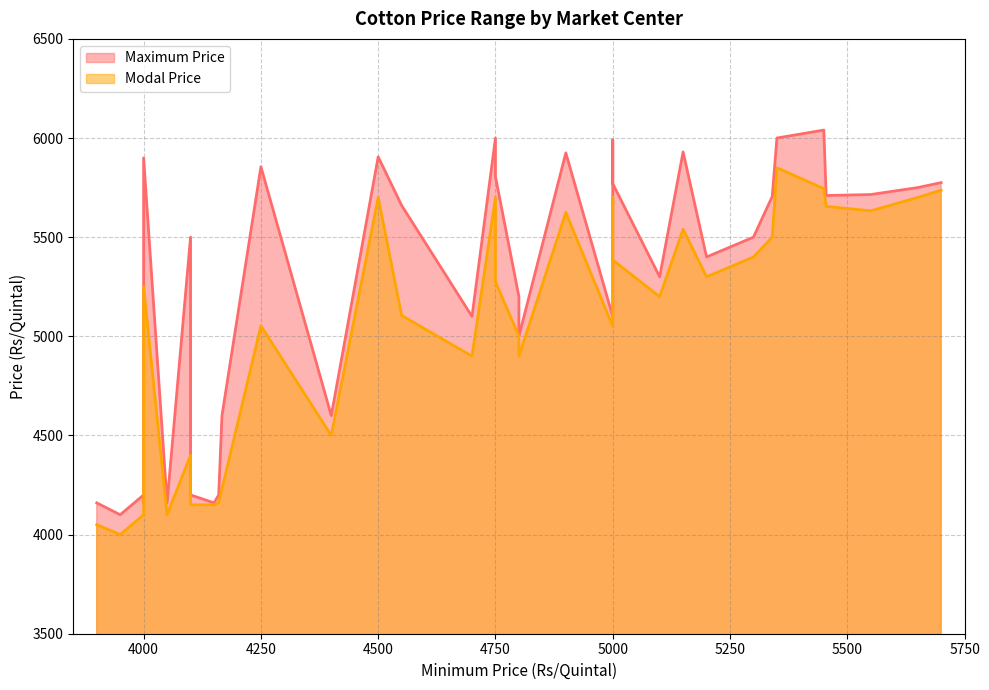

Rank the series at 4400 from lowest to highest value.

Modal Price, Maximum Price